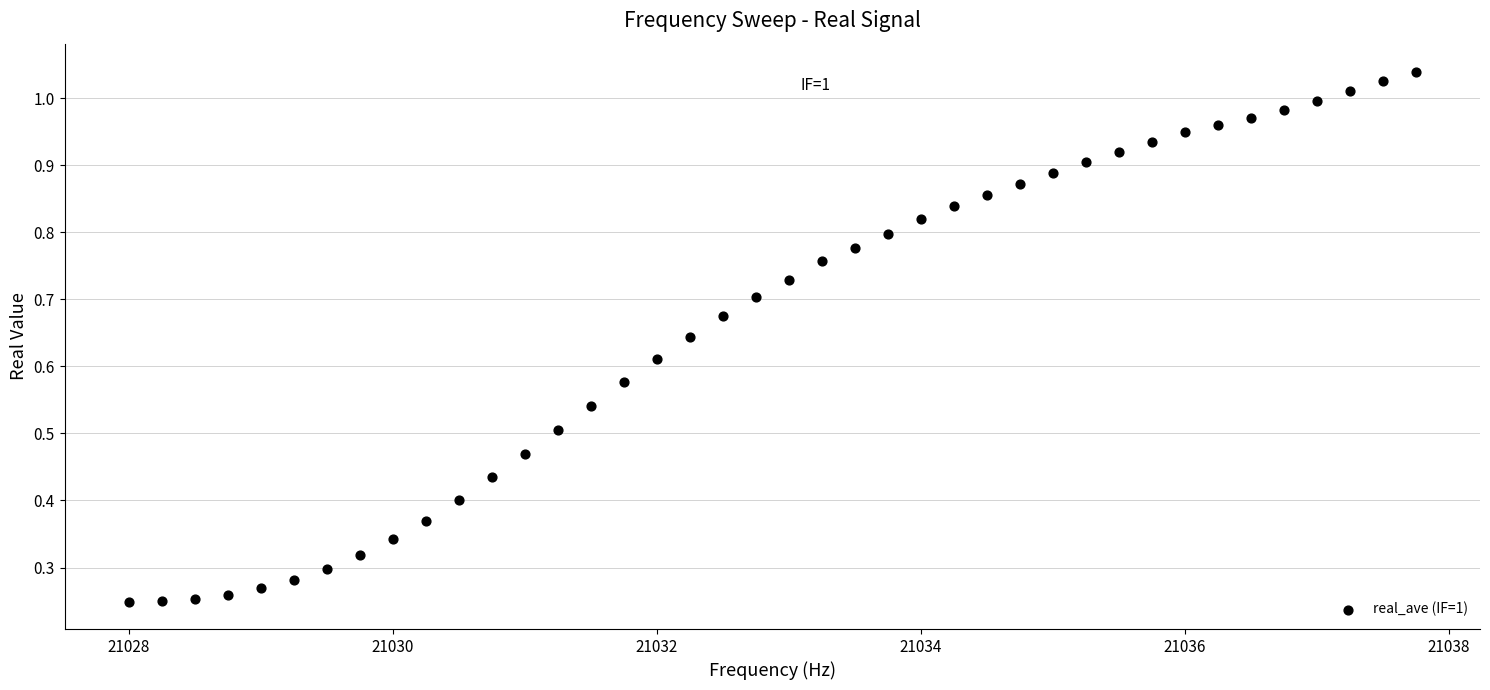

What is the range of X values (max minus min)?

9.8